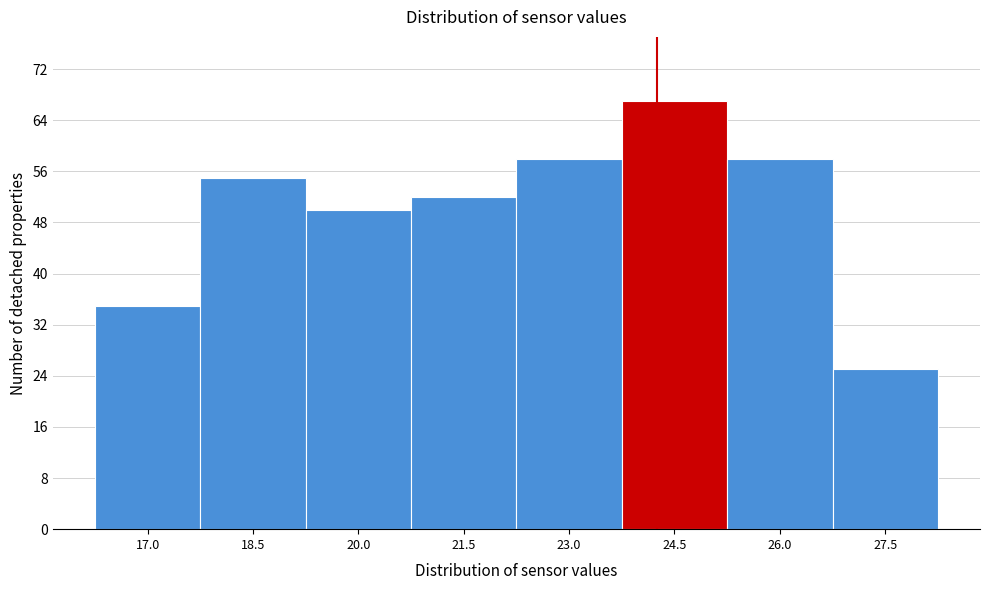

Reading left to right, what are all the values shown in this chart?

35	55	50	52	58	67	58	25